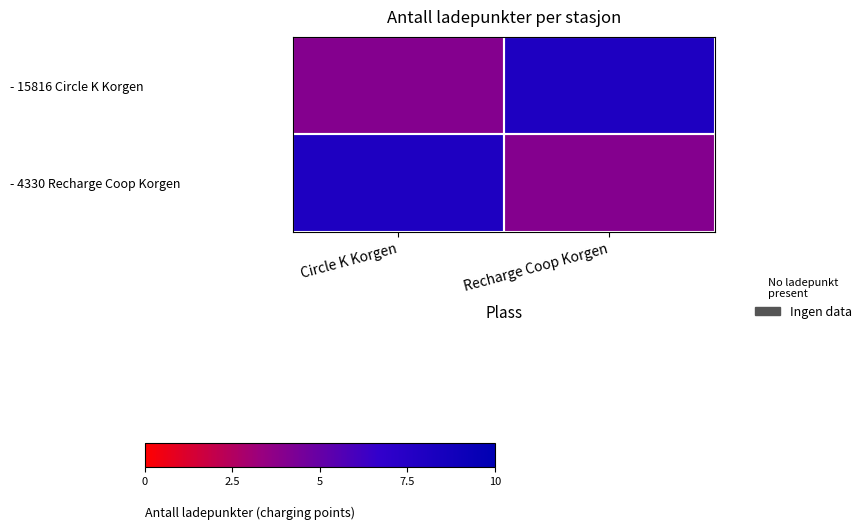

What is the total value across all series at Circle K Korgen?

12